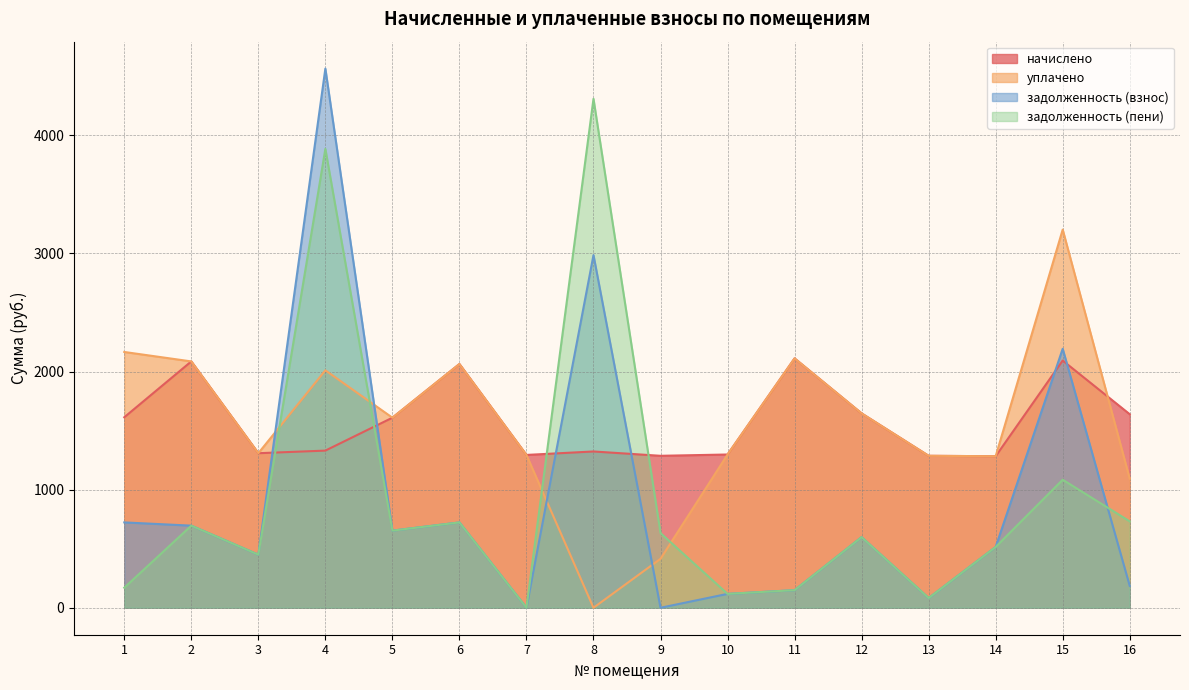

Reading left to right, list all the values displayed in this chart.

начислено: 1613.0	2086.0	1308.8	1330.8	1609.4	2064.0	1294.1	1323.4	1286.8	1297.8	2111.6	1646.0	1286.8	1283.1	2093.3	1638.7
уплачено: 2165.9	2086.0	1308.8	2010.5	1609.4	2064.0	1294.1	0.0	414.4	1297.8	2111.6	1646.0	1286.8	1283.1	3202.1	1092.5
задолженность (взнос): 722.8	695.3	449.6	4565.2	653.2	722.6	0.0	2986.2	0.0	117.6	149.0	598.0	82.1	515.0	2193.0	185.3
задолженность (пени): 169.9	695.3	449.6	3885.5	653.2	722.6	0.0	4309.6	632.3	117.6	149.0	598.0	82.1	515.0	1084.2	731.6